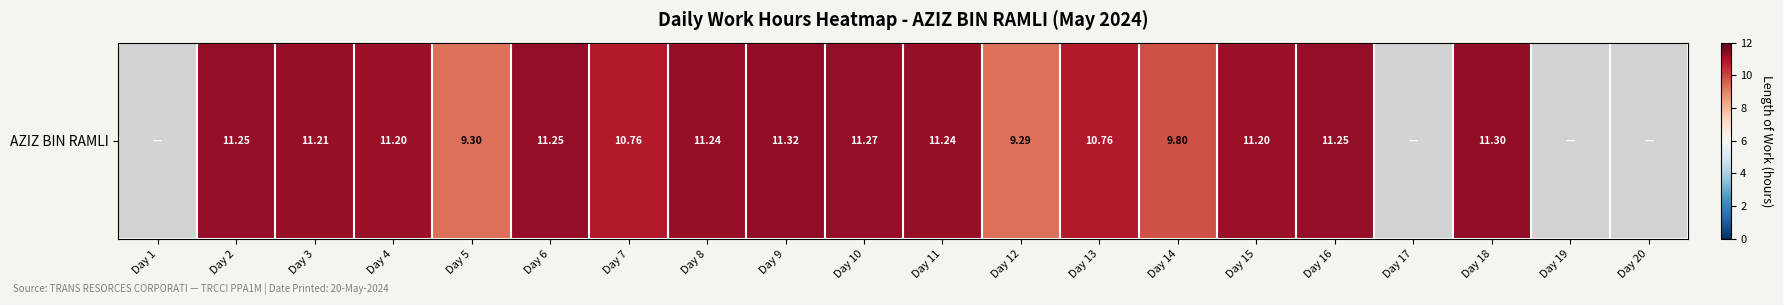

What is the sum of the values at Day 7 and Day 14?

20.6